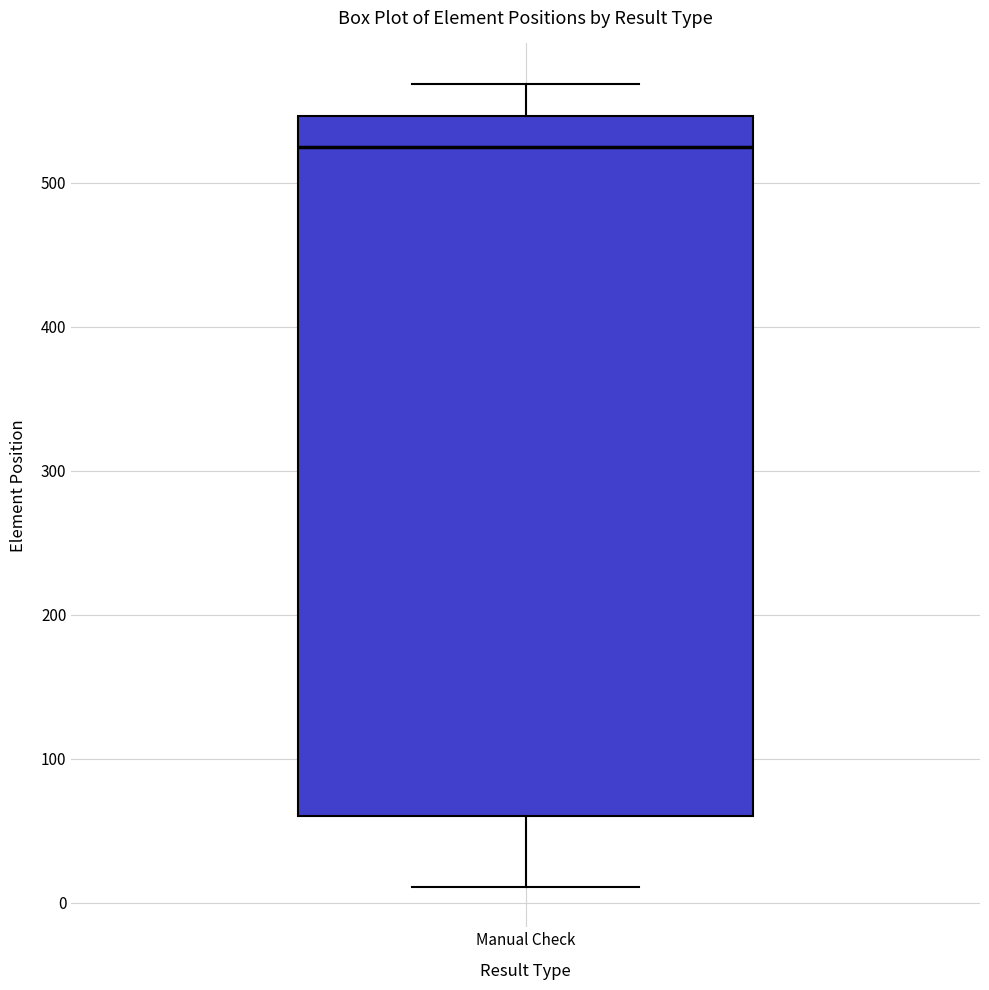

Where is the upper edge of the box for Manual Check on the y-axis? The values are not printed on the chart, so give them approximately, as read against the axis.

550